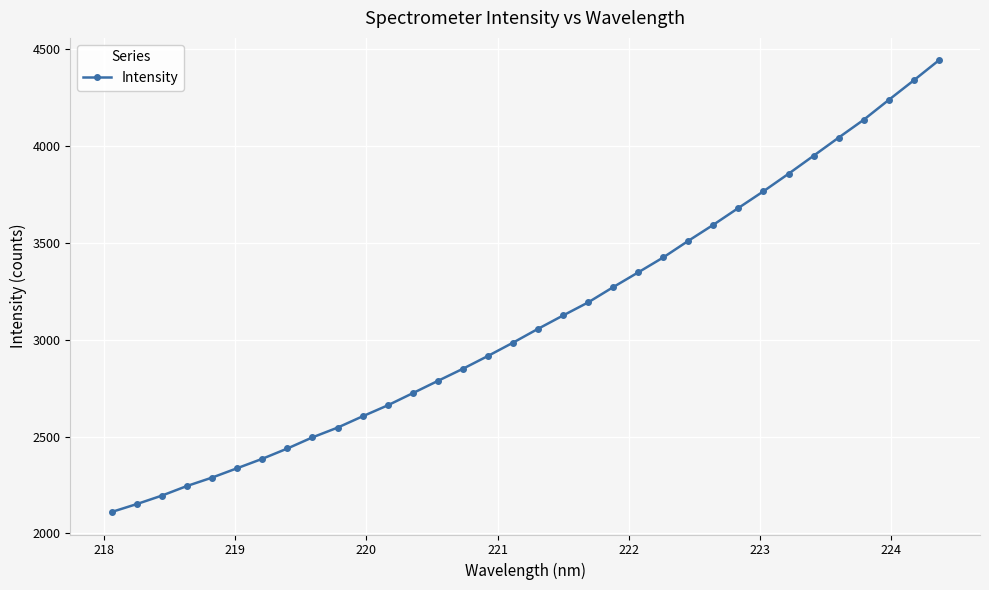

What is the greatest value displayed?

4443.3